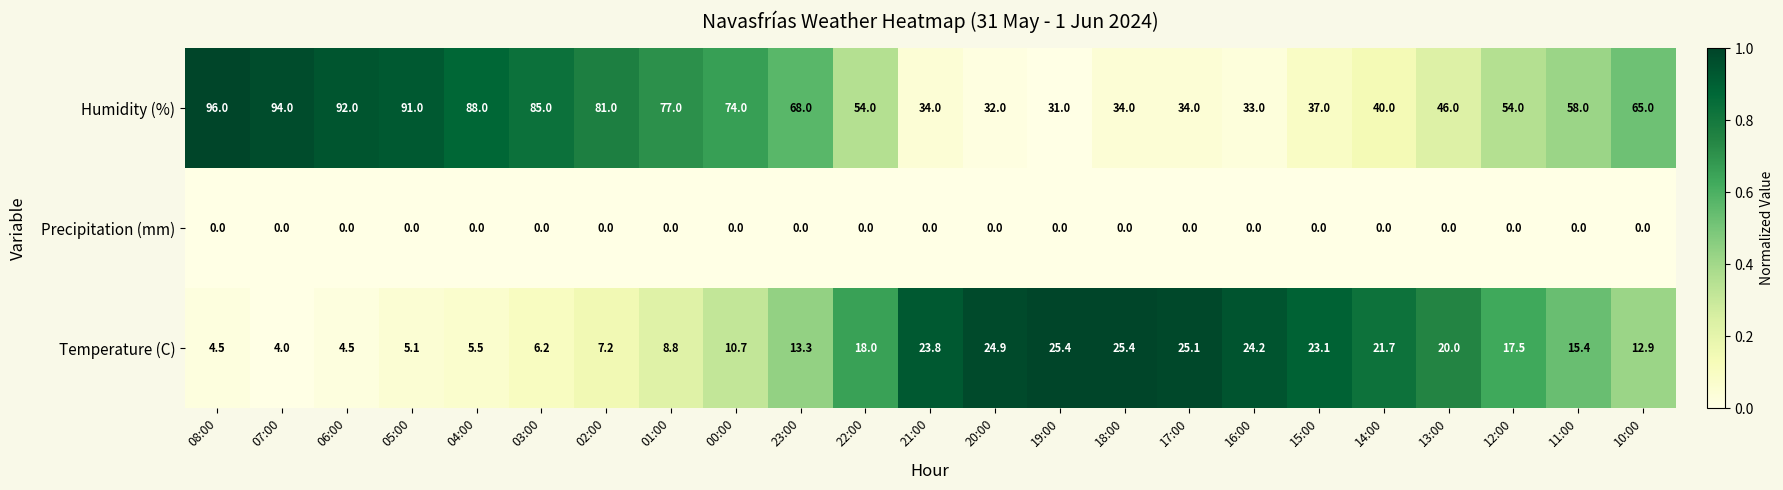

Which series changed the most between 23:00 and 18:00?

Humidity (%)